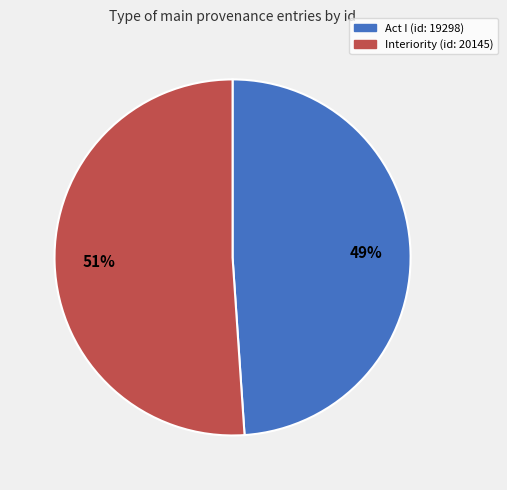

How many slices are in this pie chart?

2